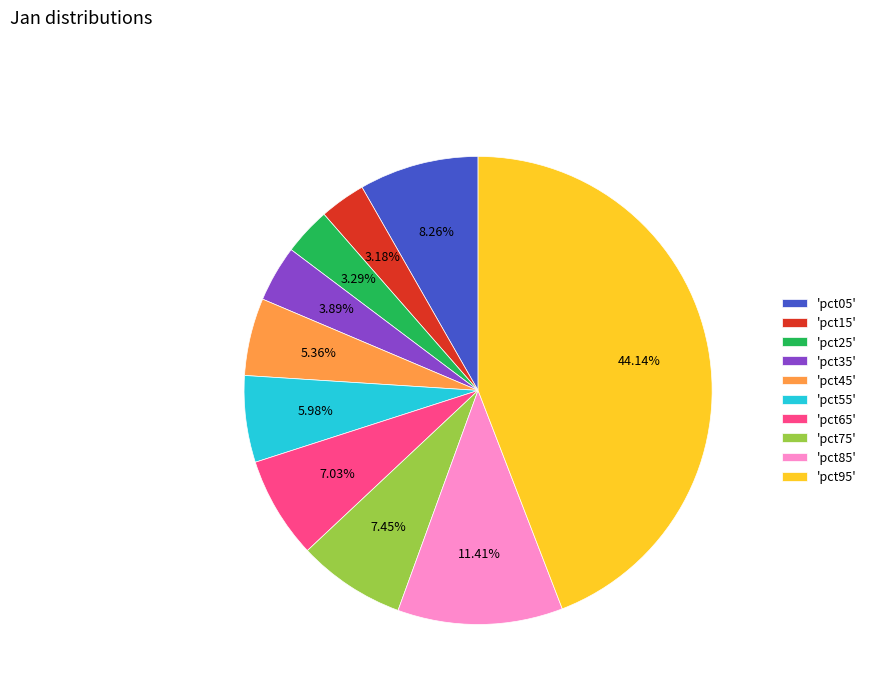

Is there a majority slice in this chart?

No